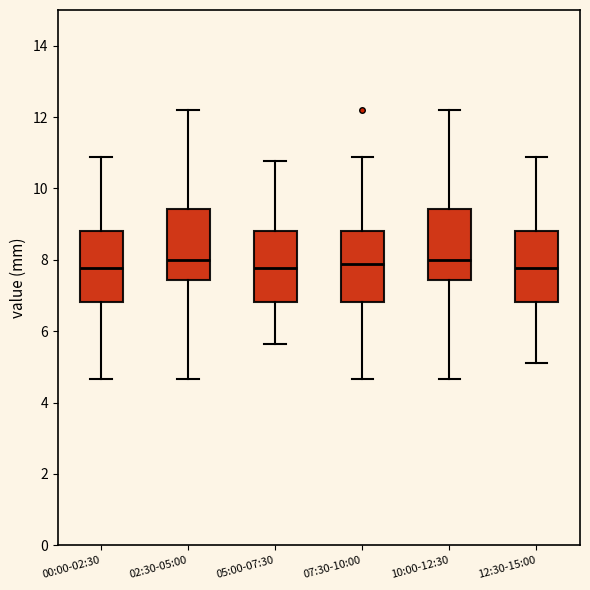

Where is the lower edge of the box for 00:00-02:30 on the y-axis? The values are not printed on the chart, so give them approximately, as read against the axis.

6.8